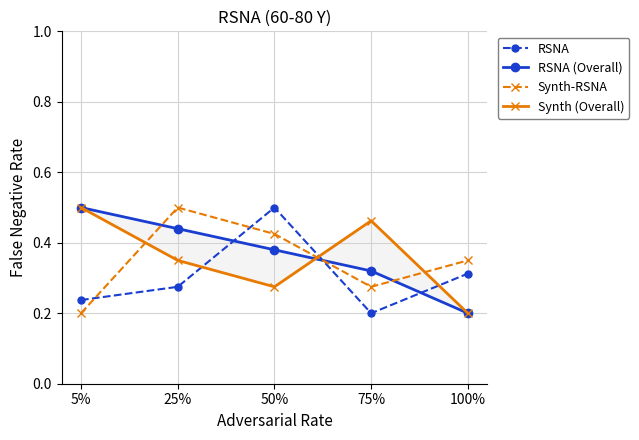

What is the minimum value for RSNA?

0.2